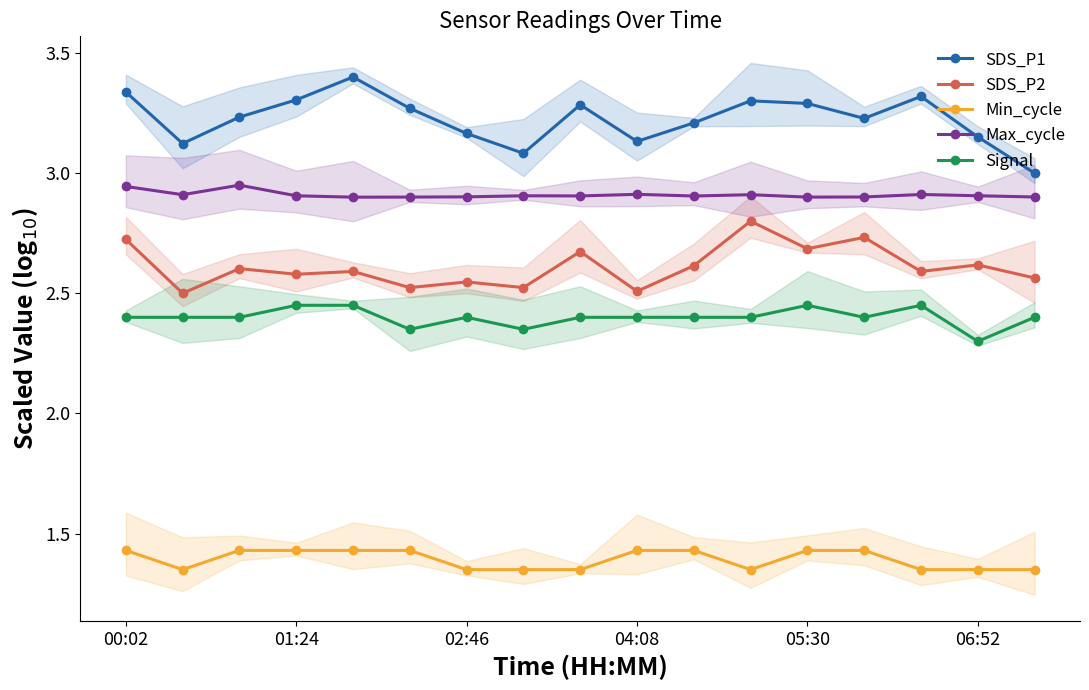

Rank the series by their maximum value, from lowest to highest.

Min_cycle, Signal, SDS_P2, Max_cycle, SDS_P1